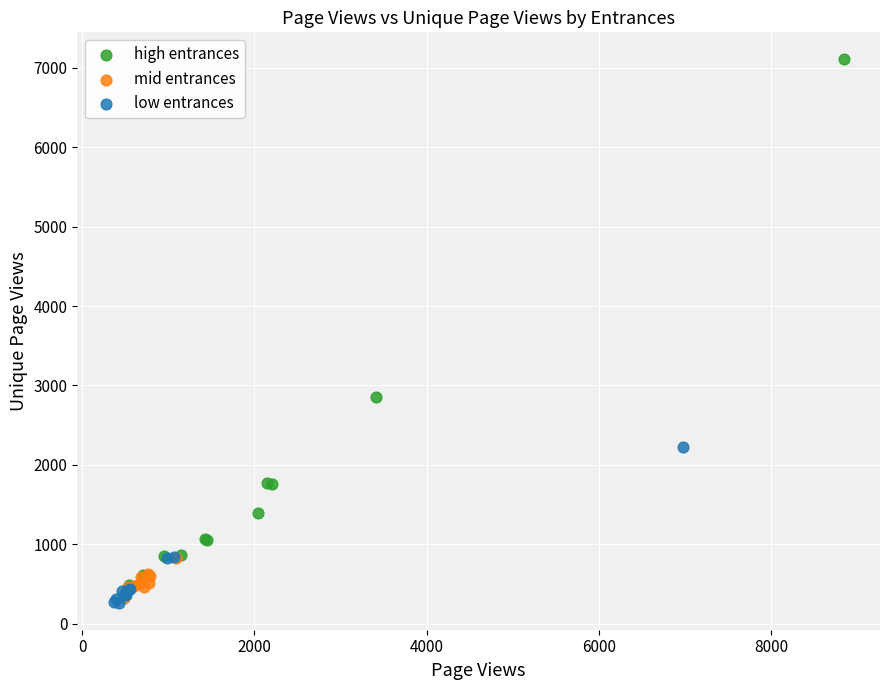

Which series reaches the maximum Y coordinate?

high entrances